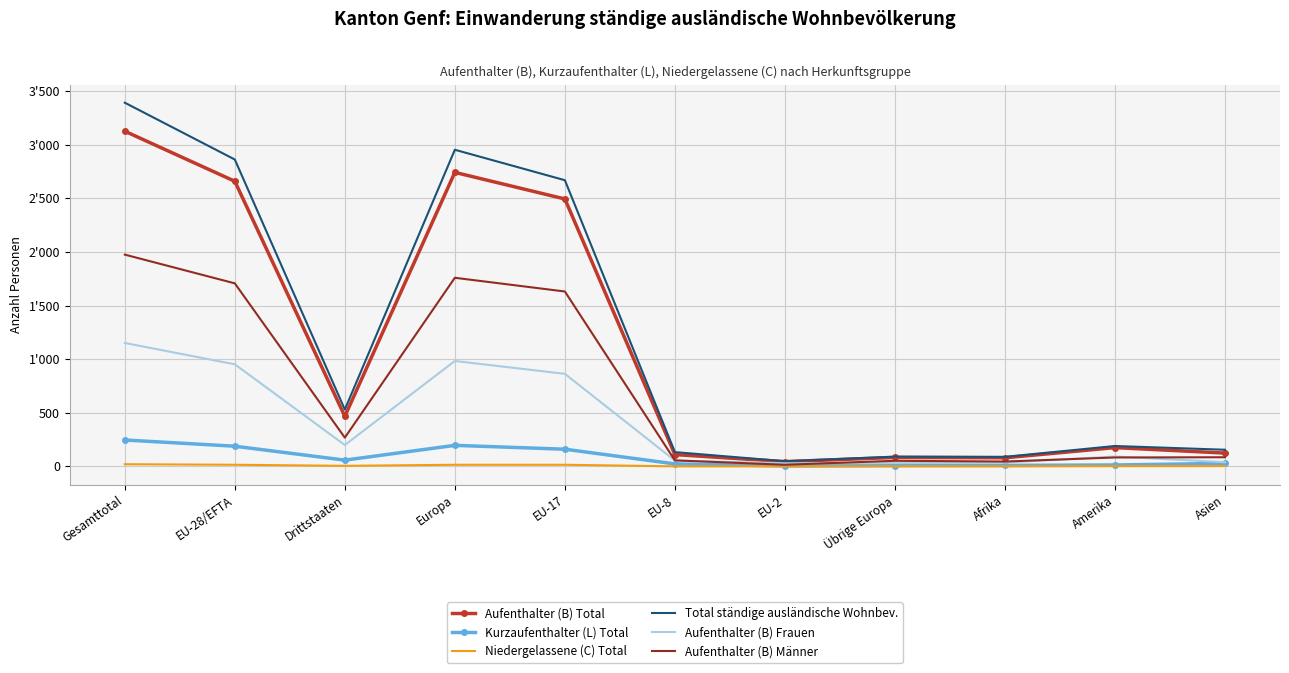

Reading left to right, what are all the values shown in this chart?

Aufenthalter (B) Total: Gesamttotal=3126	EU-28/EFTA=2659	Drittstaaten=467	Europa=2742	EU-17=2494	EU-8=110	EU-2=44	Übrige Europa=83	Afrika=80	Amerika=175	Asien=124
Kurzaufenthalter (L) Total: Gesamttotal=246	EU-28/EFTA=188	Drittstaaten=58	Europa=196	EU-17=160	EU-8=23	EU-2=4	Übrige Europa=8	Afrika=9	Amerika=13	Asien=28
Niedergelassene (C) Total: Gesamttotal=20	EU-28/EFTA=15	Drittstaaten=5	Europa=15	EU-17=15	EU-8=0	EU-2=0	Übrige Europa=0	Afrika=0	Amerika=2	Asien=3
Total ständige ausländische Wohnbev.: Gesamttotal=3392	EU-28/EFTA=2862	Drittstaaten=530	Europa=2953	EU-17=2669	EU-8=133	EU-2=48	Übrige Europa=91	Afrika=89	Amerika=190	Asien=155
Aufenthalter (B) Frauen: Gesamttotal=1151	EU-28/EFTA=952	Drittstaaten=199	Europa=983	EU-17=863	EU-8=54	EU-2=29	Übrige Europa=31	Afrika=35	Amerika=92	Asien=39
Aufenthalter (B) Männer: Gesamttotal=1975	EU-28/EFTA=1707	Drittstaaten=268	Europa=1759	EU-17=1631	EU-8=56	EU-2=15	Übrige Europa=52	Afrika=45	Amerika=83	Asien=85